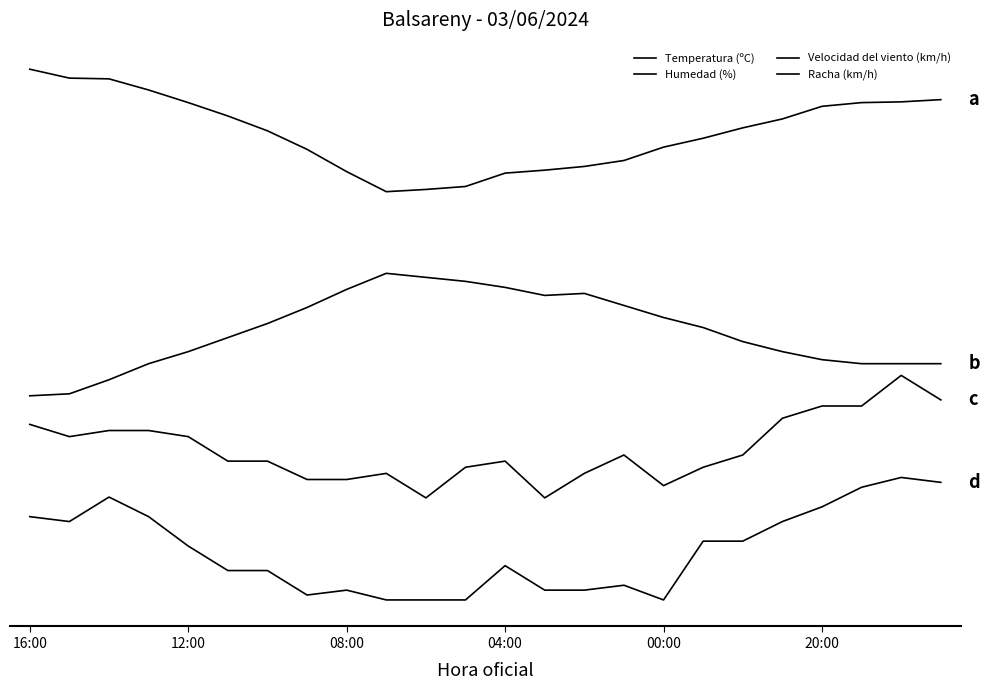

Reading left to right, what are all the values shown in this chart?

Temperatura (ºC): 260.0	255.6	255.3	249.8	243.6	237.1	229.8	220.7	209.8	200.0	201.1	202.5	209.1	210.5	212.4	215.3	221.8	226.2	231.3	235.6	241.8	243.6	244.0	245.1
Humedad (%): 100.0	101.0	107.9	115.7	121.6	128.5	135.4	143.3	152.1	160.0	158.0	156.1	153.1	149.2	150.2	144.3	138.4	133.4	126.6	121.6	117.7	115.7	115.7	115.7
Velocidad del viento (km/h): 86.0	80.0	83.0	83.0	80.0	68.0	68.0	59.0	59.0	62.0	50.0	65.0	68.0	50.0	62.0	71.0	56.0	65.0	71.0	89.0	95.0	95.0	110.0	98.0
Racha (km/h): 40.8	38.4	50.4	40.8	26.4	14.4	14.4	2.4	4.8	0.0	0.0	0.0	16.8	4.8	4.8	7.2	0.0	28.8	28.8	38.4	45.6	55.2	60.0	57.6